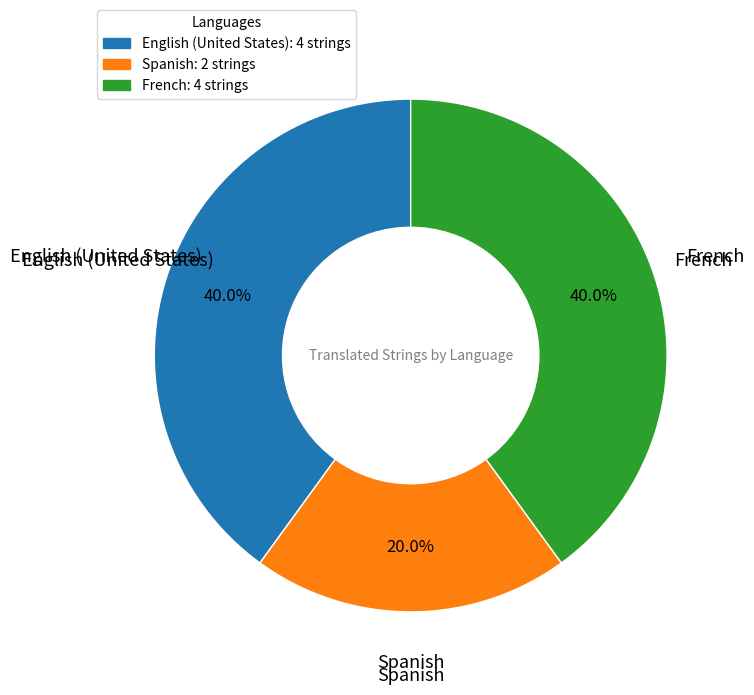

How many segments does this pie chart have?

3